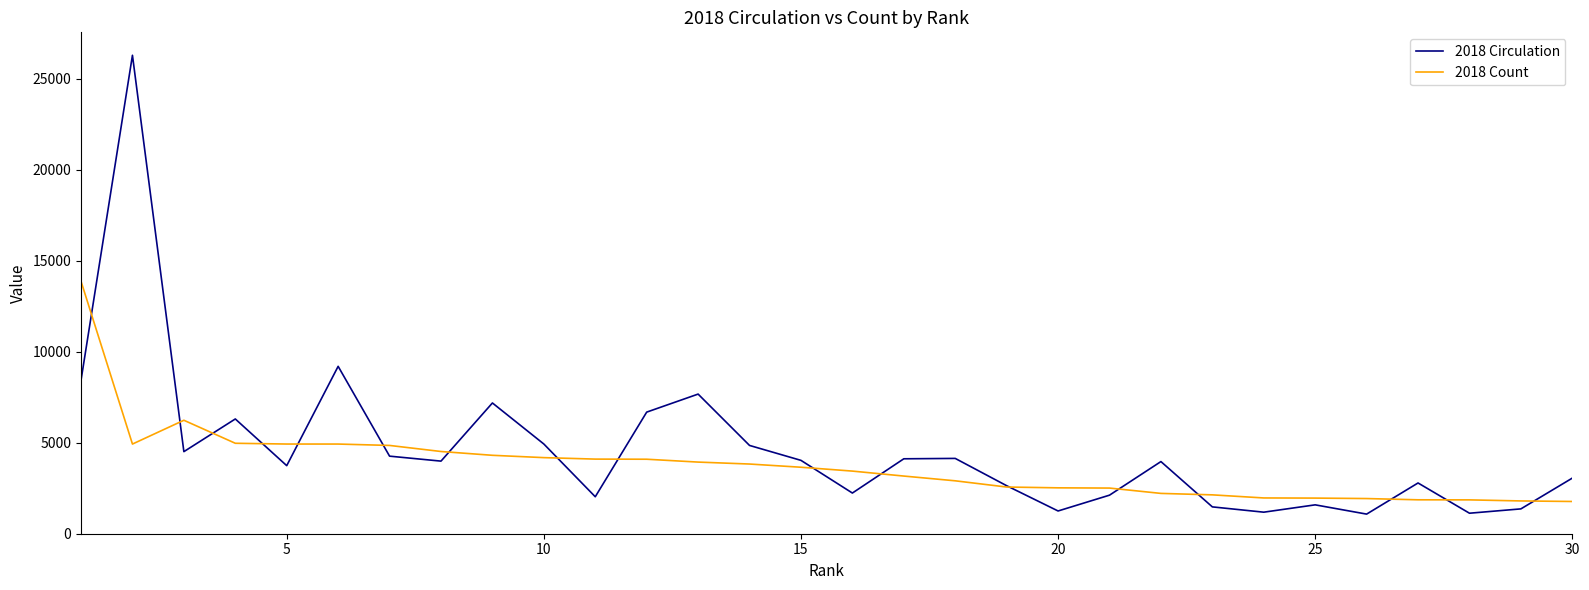

Which series has the widest spread of values?

2018 Circulation